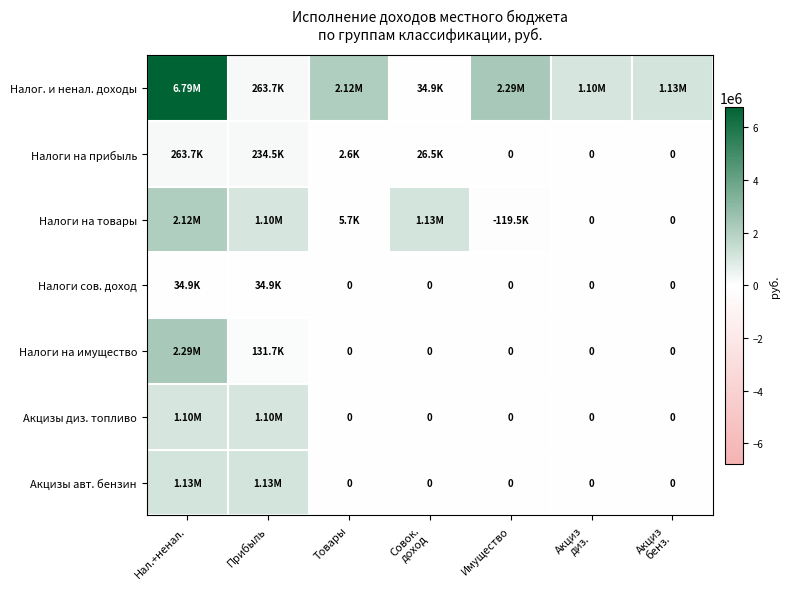

What is the difference between the Налоги на прибыль values at Прибыль and Товары?

231852.9